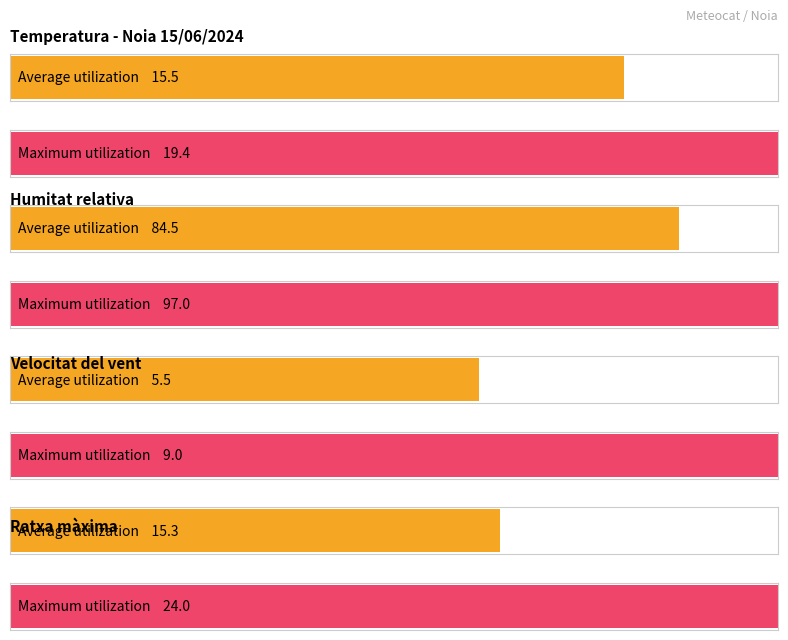

How many bars are there in each group?

2